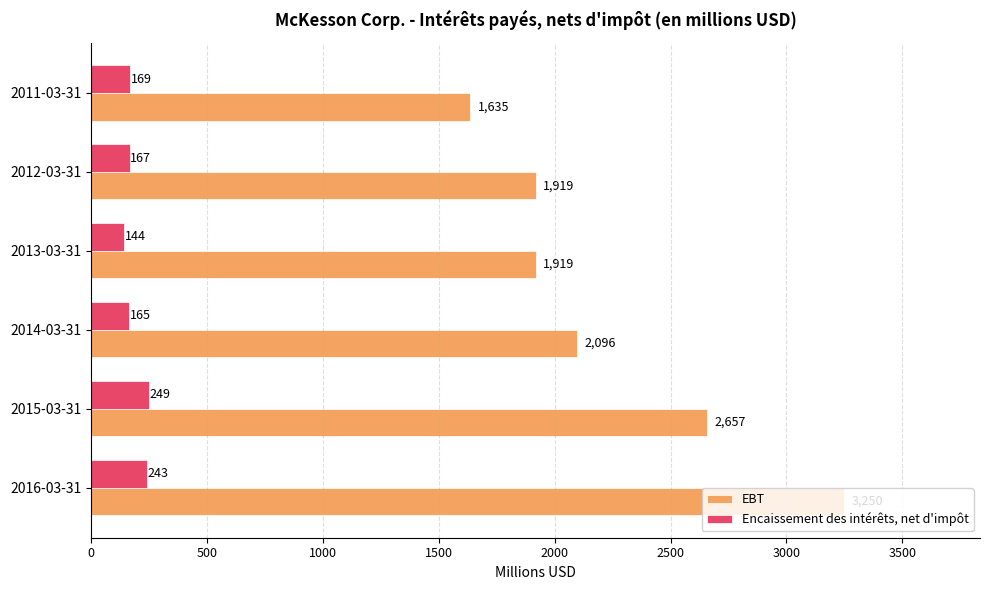

What is the difference between the highest and lowest values at 2012-03-31?

1752